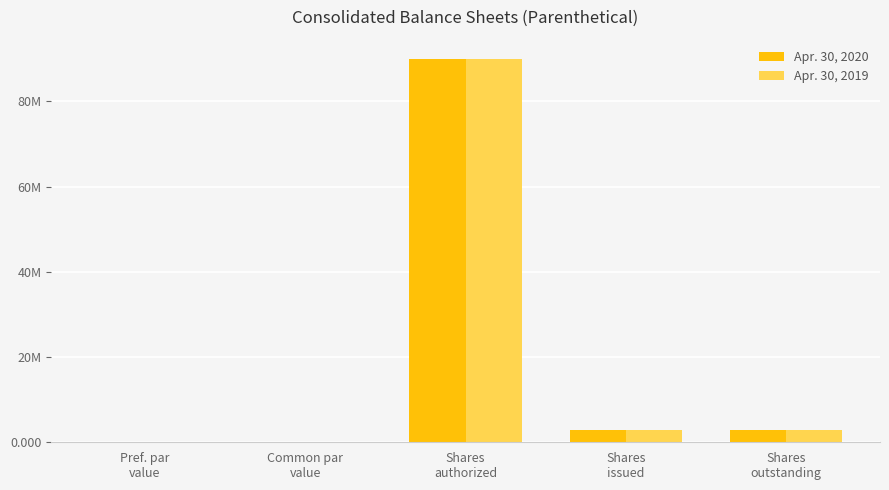

Does the chart contain stacked bars?

No